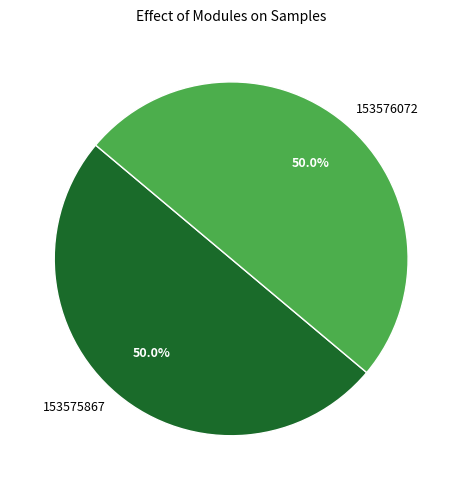

To the nearest percent, what percentage of the pie is 153576072?

50%